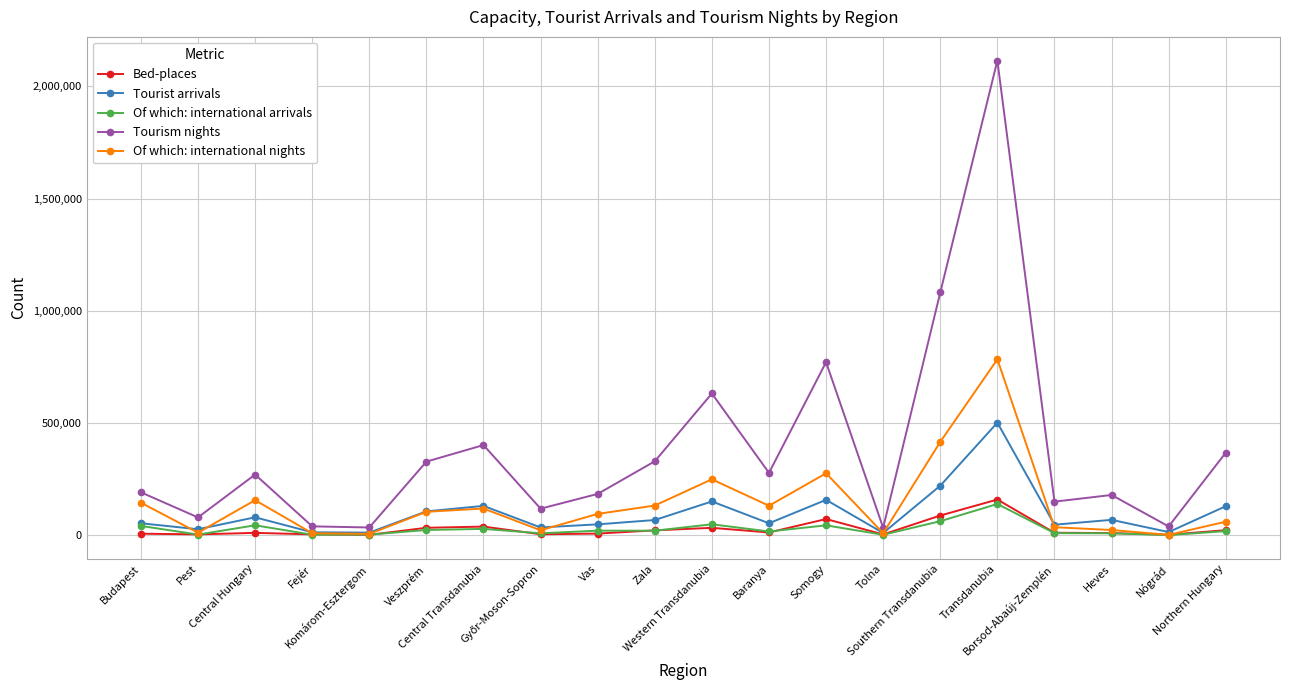

Which series has the largest total across all categories?

Tourism nights